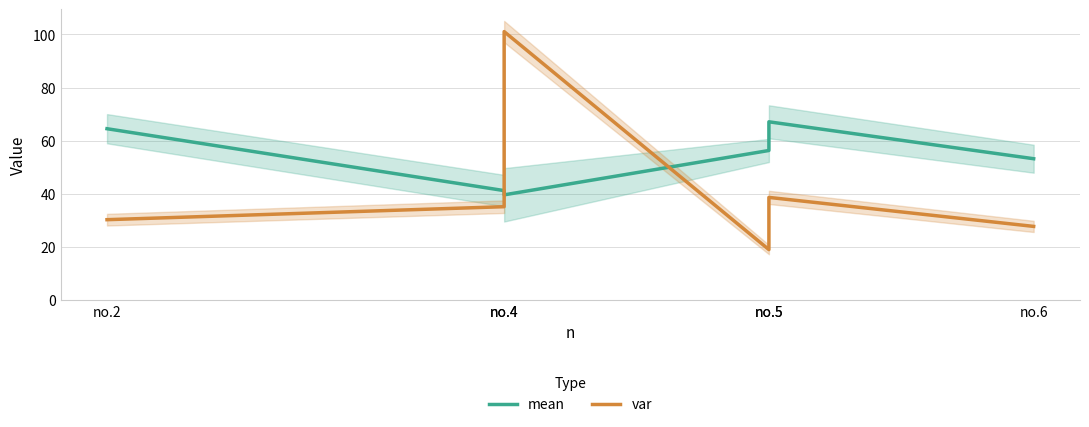

Where is the first local minimum for var?

no.5